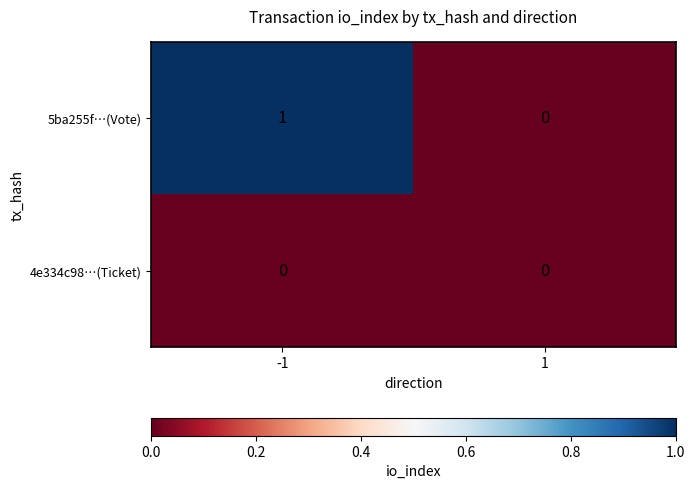

The 4e334c98…(Ticket) series shows 0 at 1. True or false?

True